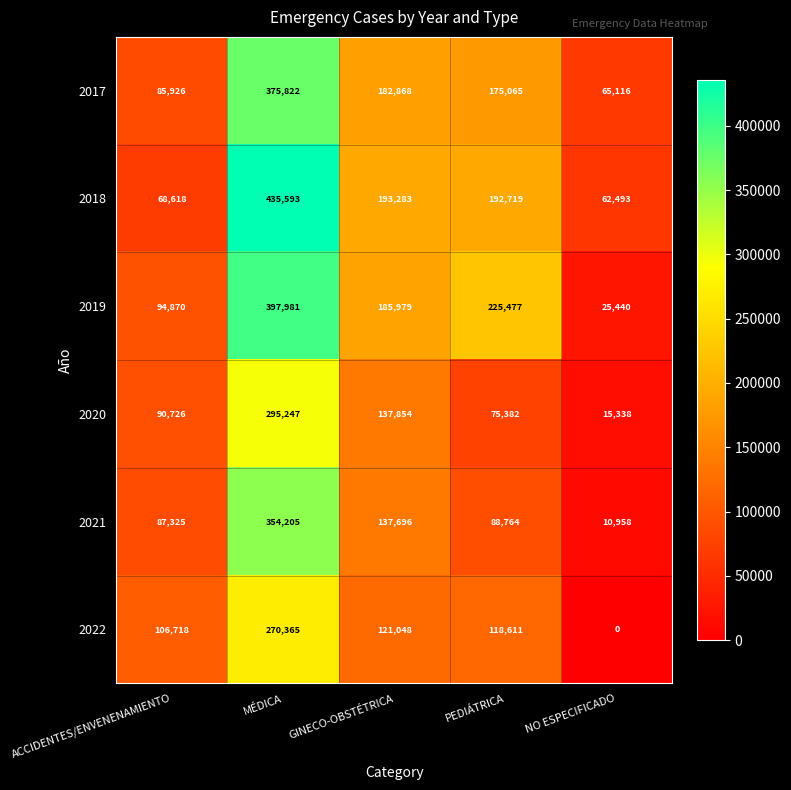

At which category is the sum across all series the highest?

MÉDICA